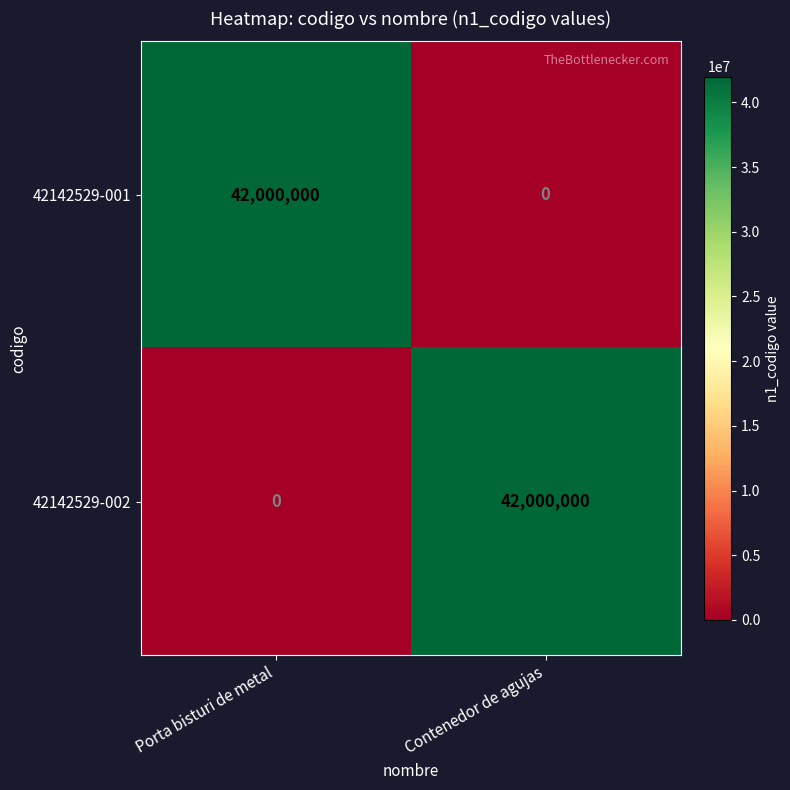

The value of 42142529-002 at Porta bisturi de metal is 26607193. True or false?

False